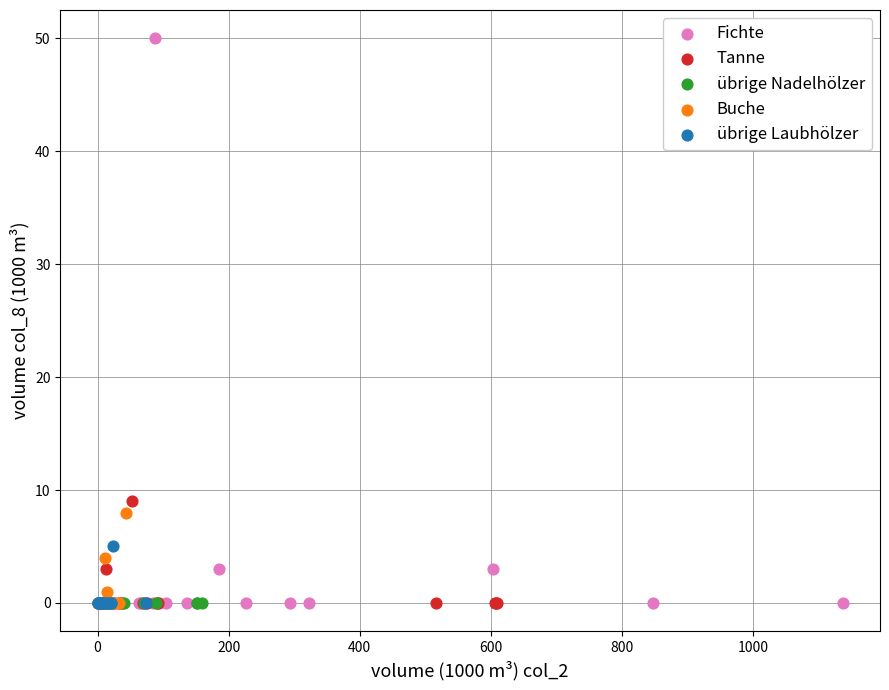

Which series contains the highest Y value?

Fichte